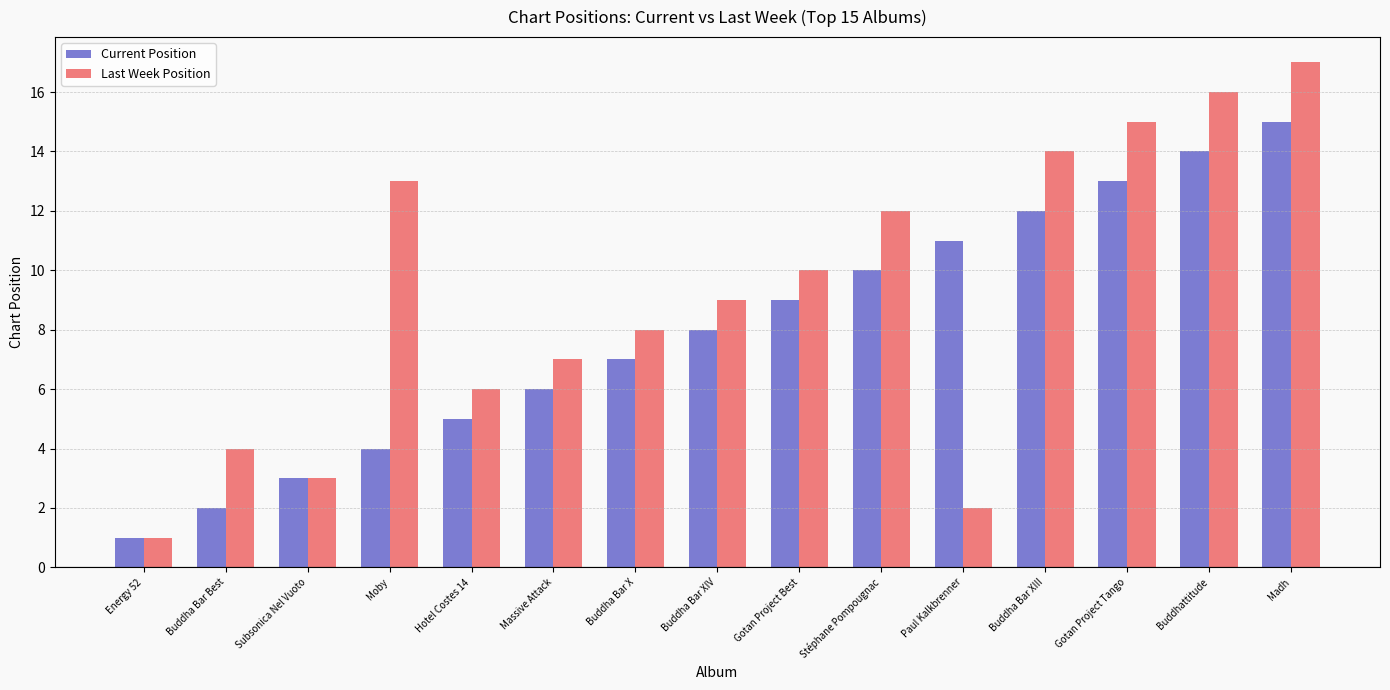

Rank the series by their average value, from highest to lowest.

Last Week Position, Current Position